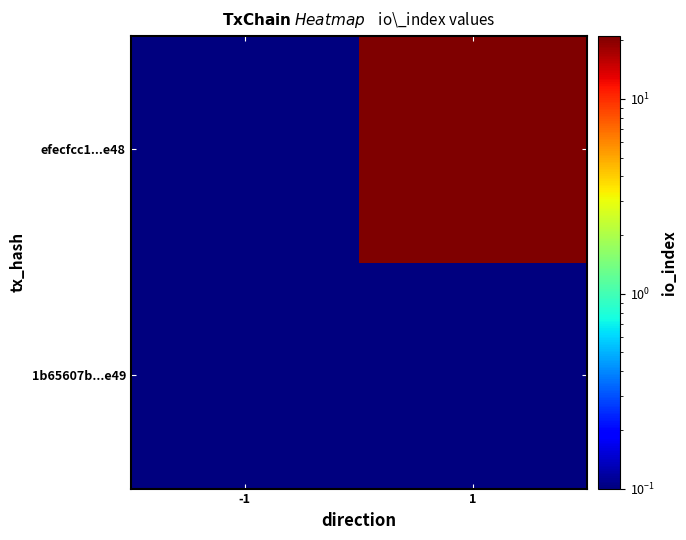

Reading left to right, list all the values displayed in this chart.

1b65607b...e49: -1=0.1	1=0.1
efecfcc1...e48: -1=0.1	1=21.0